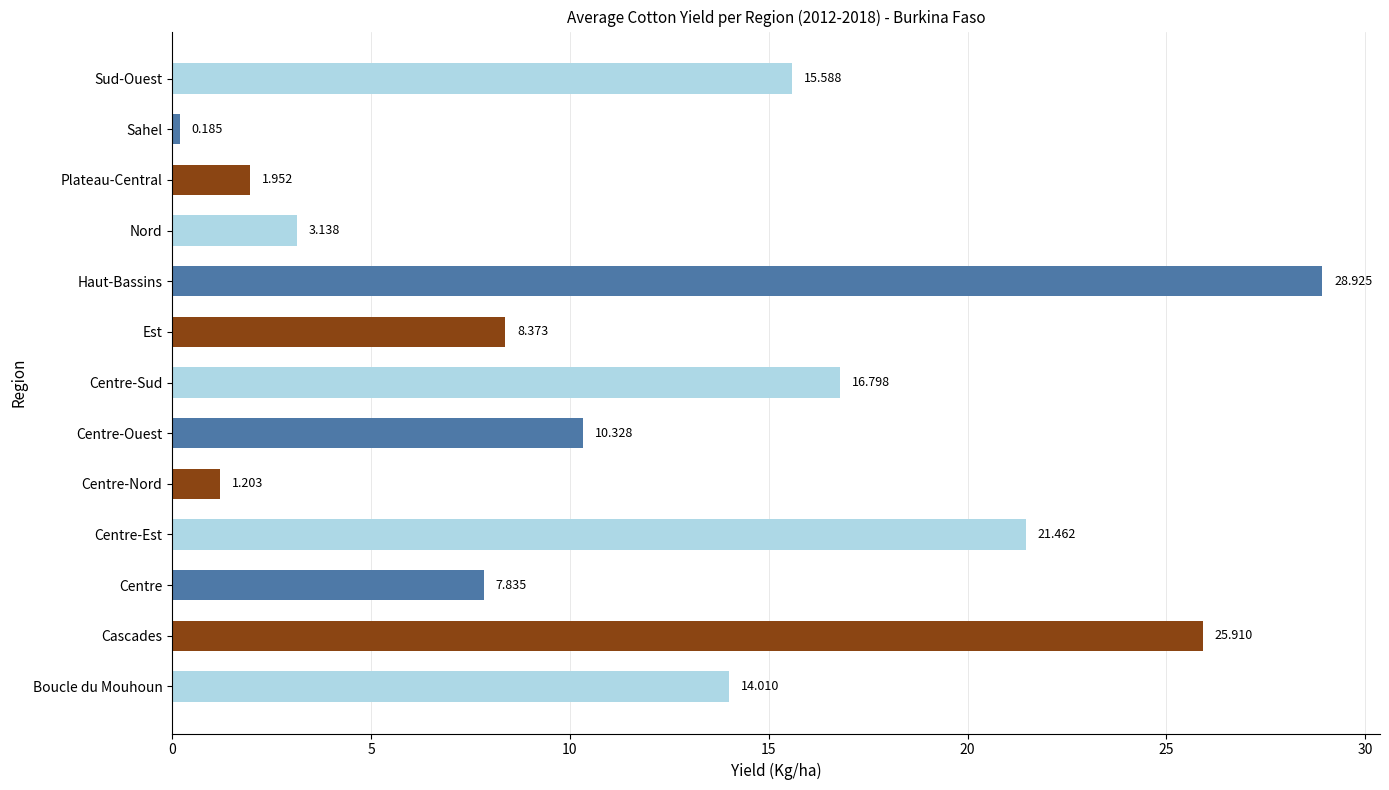

List the labels in order of value, largest first.

Haut-Bassins, Cascades, Centre-Est, Centre-Sud, Sud-Ouest, Boucle du Mouhoun, Centre-Ouest, Est, Centre, Nord, Plateau-Central, Centre-Nord, Sahel